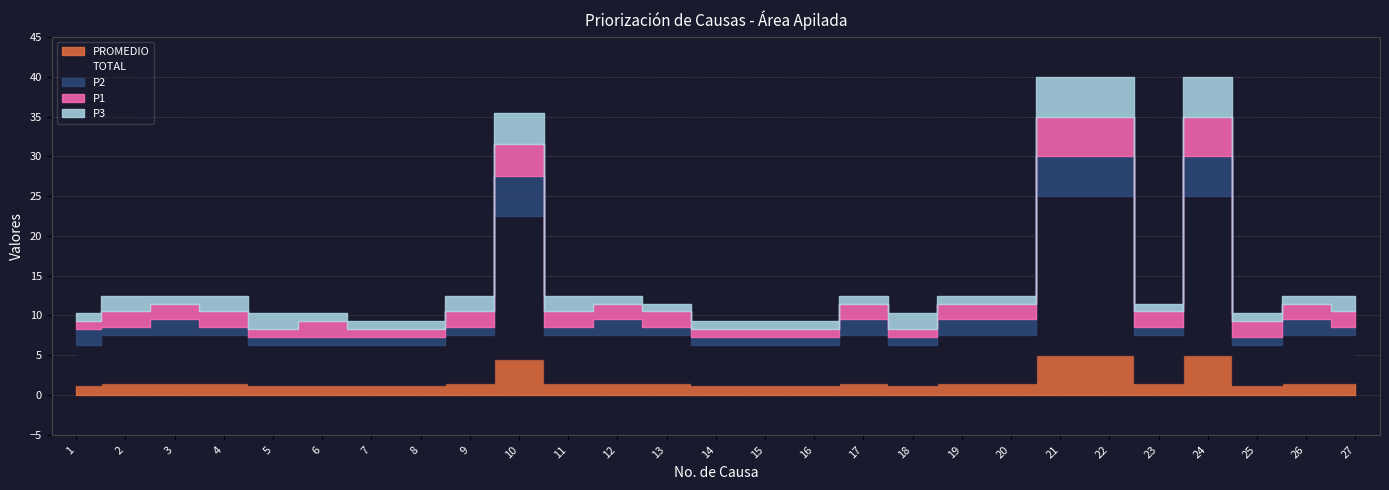

What is the sum of the TOTAL values at 1 and 5?

10.0